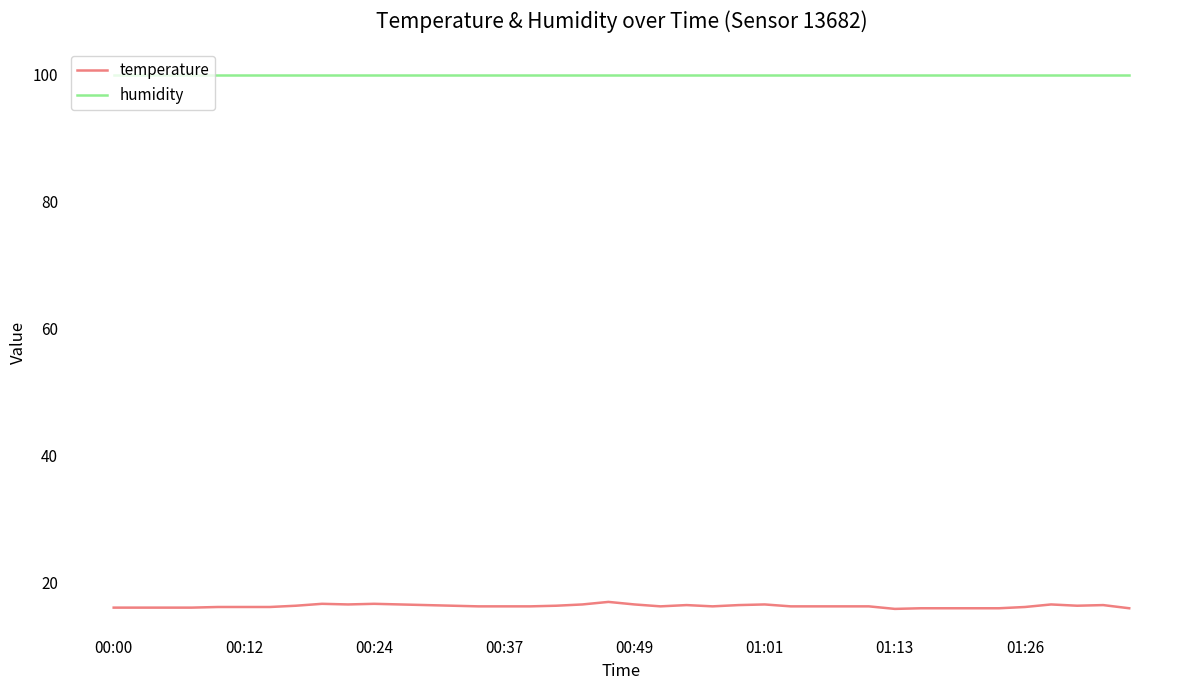

Which series has the largest range (max minus min)?

temperature